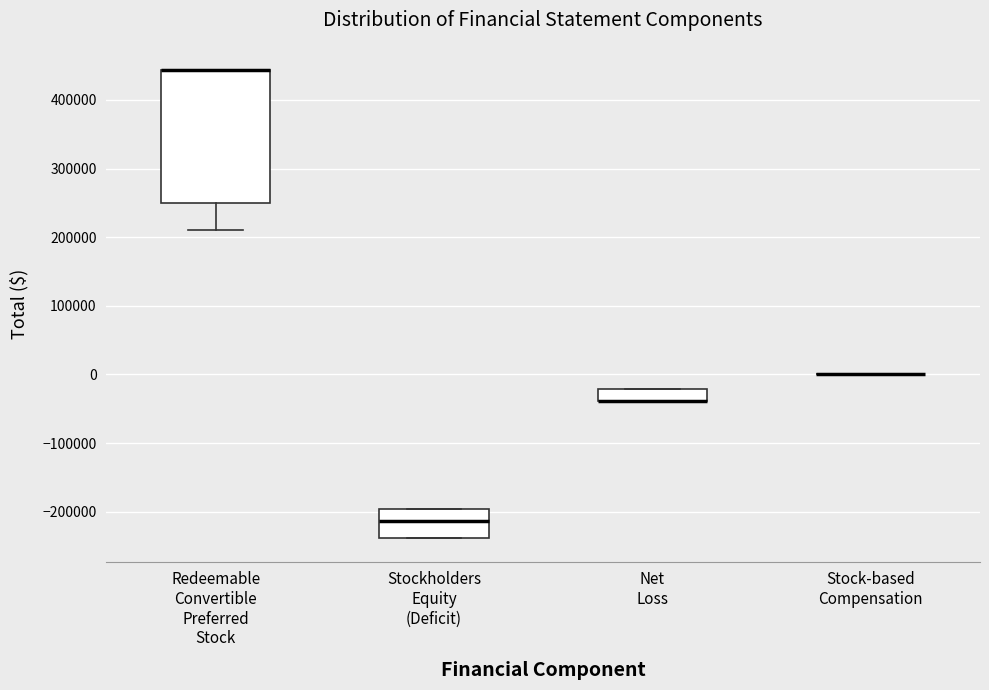

Which box is the tallest, from its lower edge to its upper edge?

Redeemable Convertible Preferred Stock